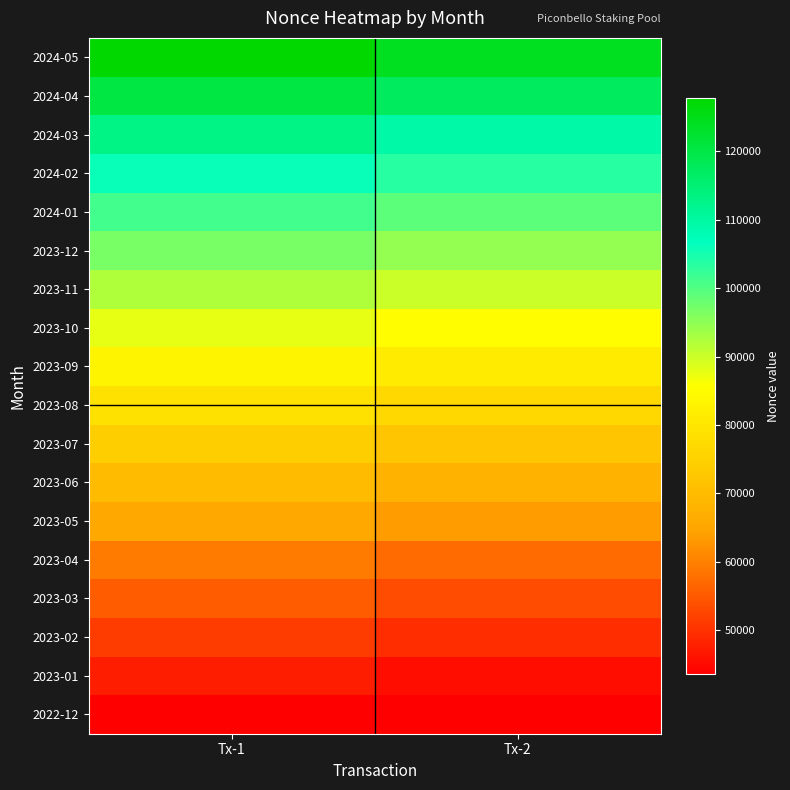

At which category does the chart reach its peak across all series?

Tx-1